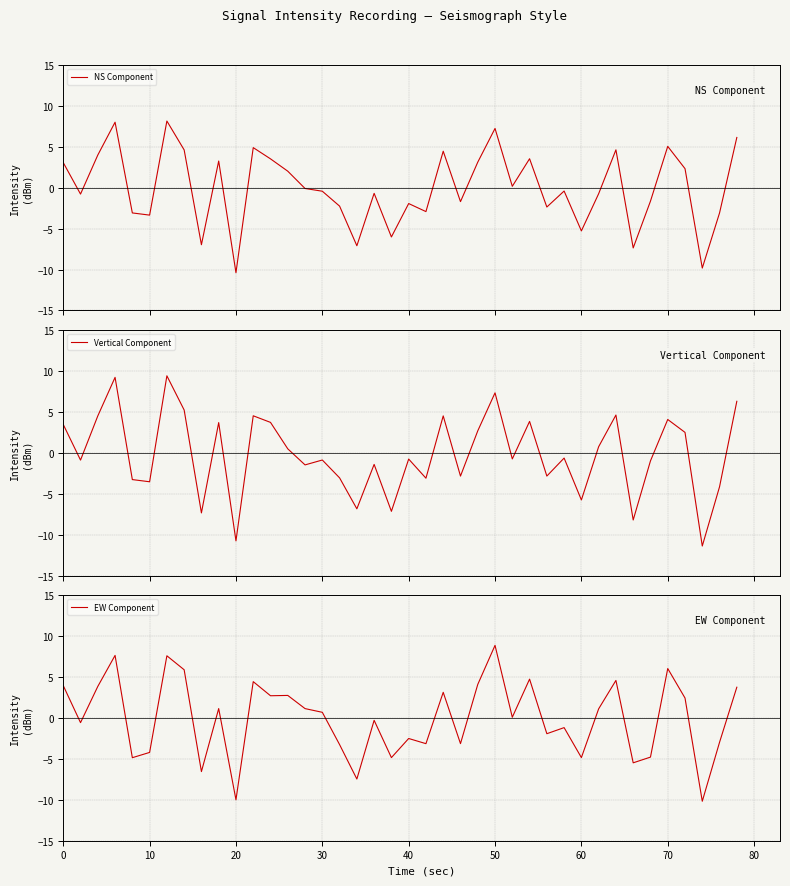

How many data points in Vertical Component are above 0?

18